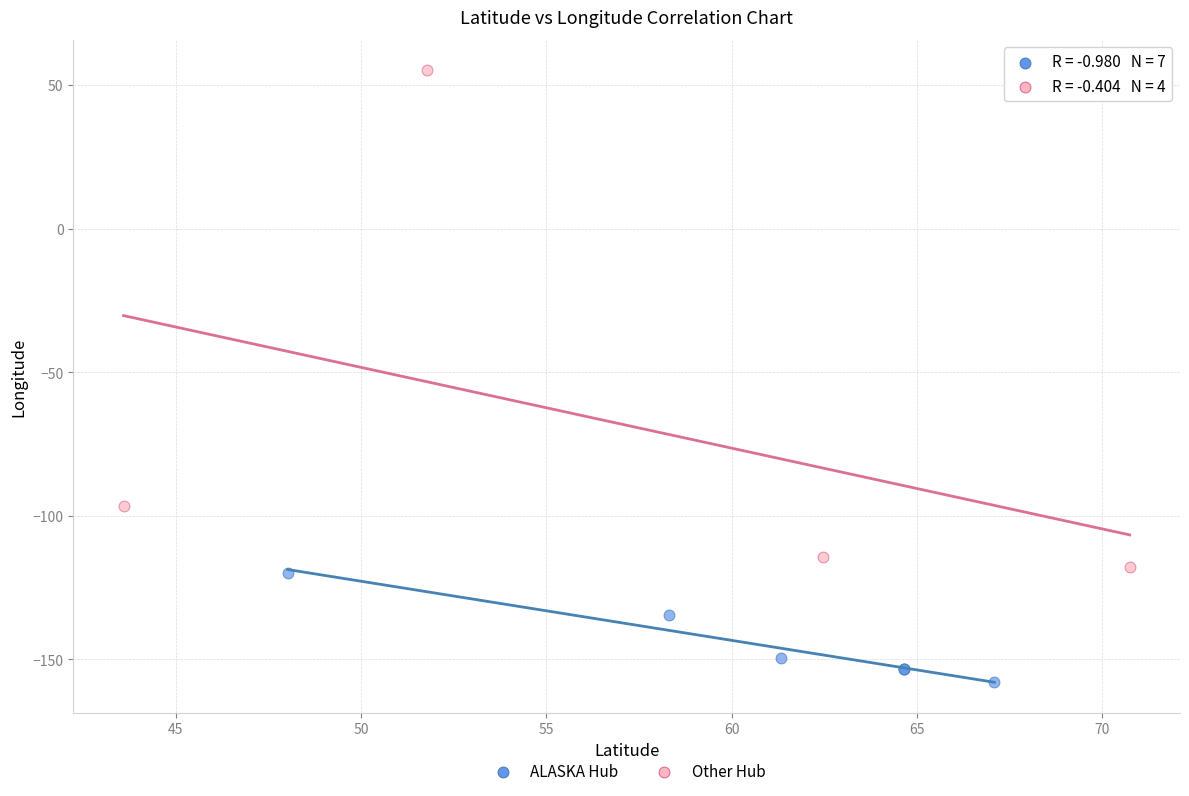

Which series reaches the maximum Y coordinate?

Other Hub